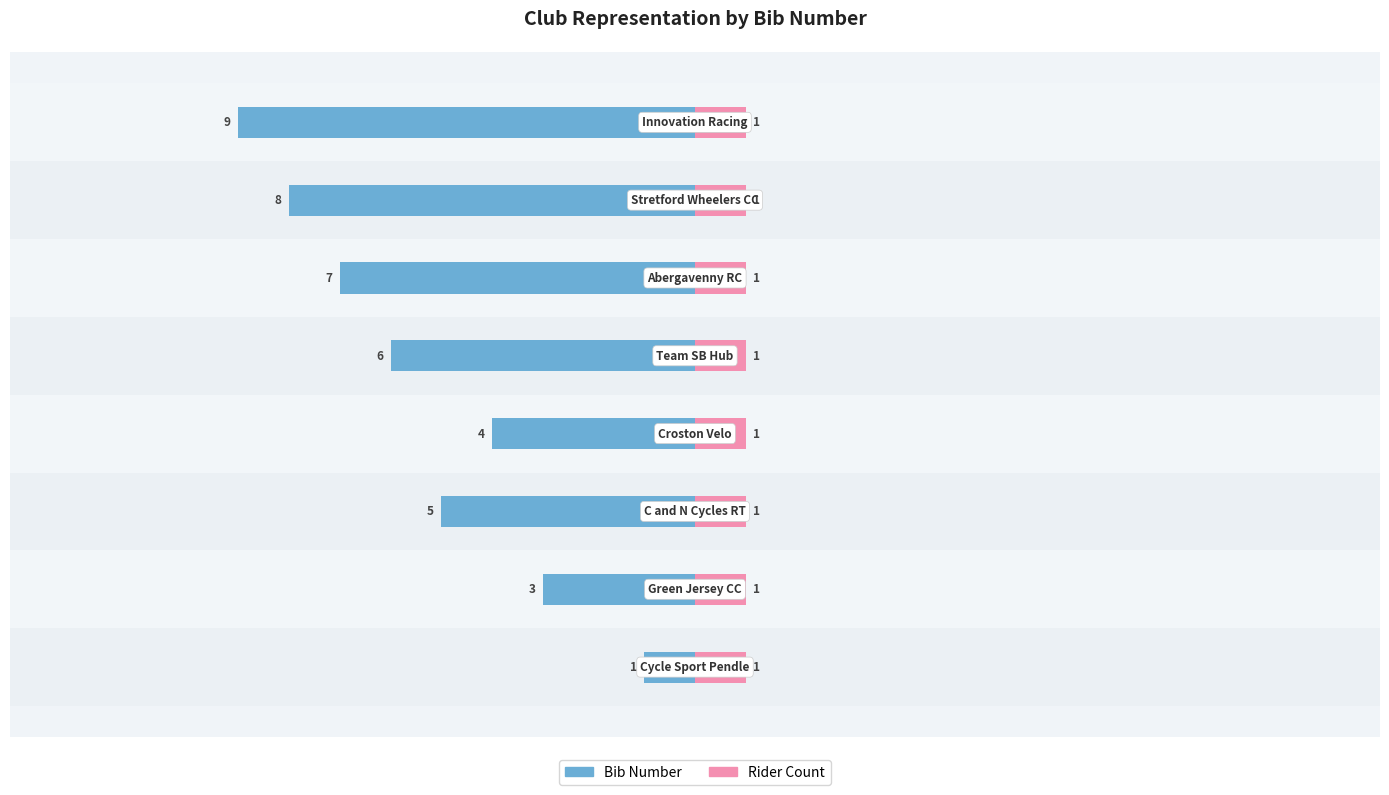

What is the value of the Bib Number bar at the 3rd from the left?

-5.0